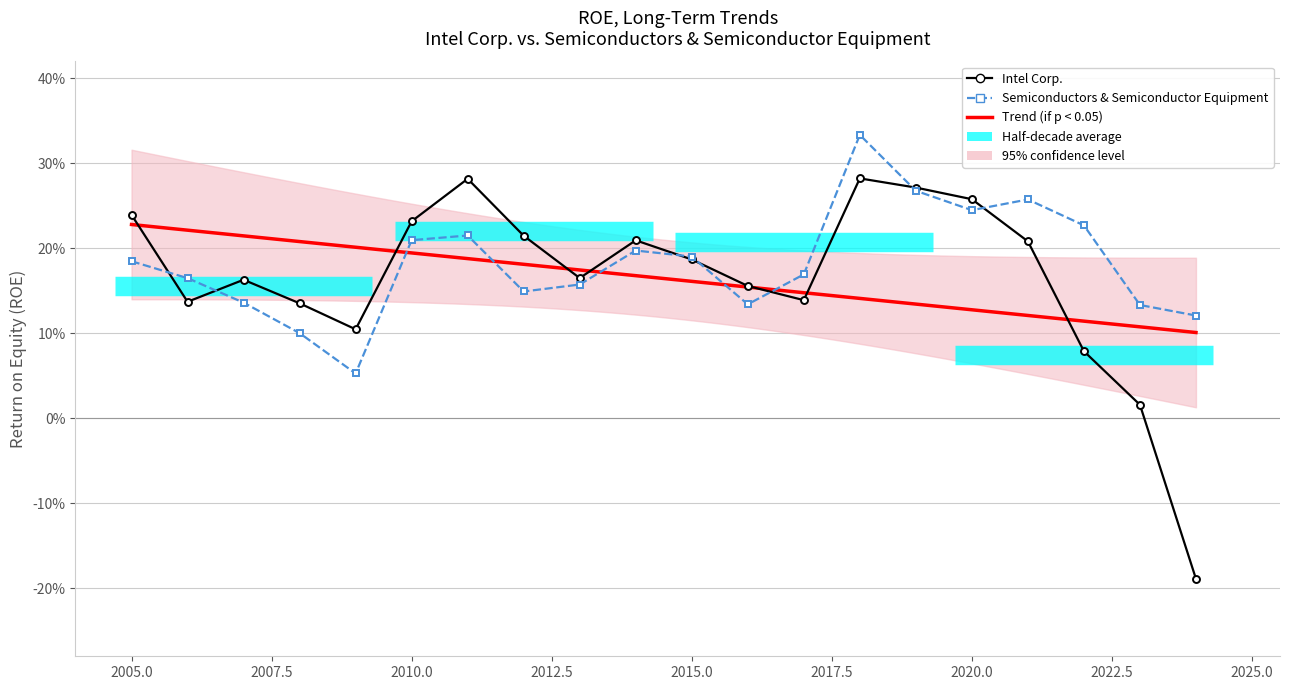

Where is Intel Corp. nearest to the value 0?

2023-12-30